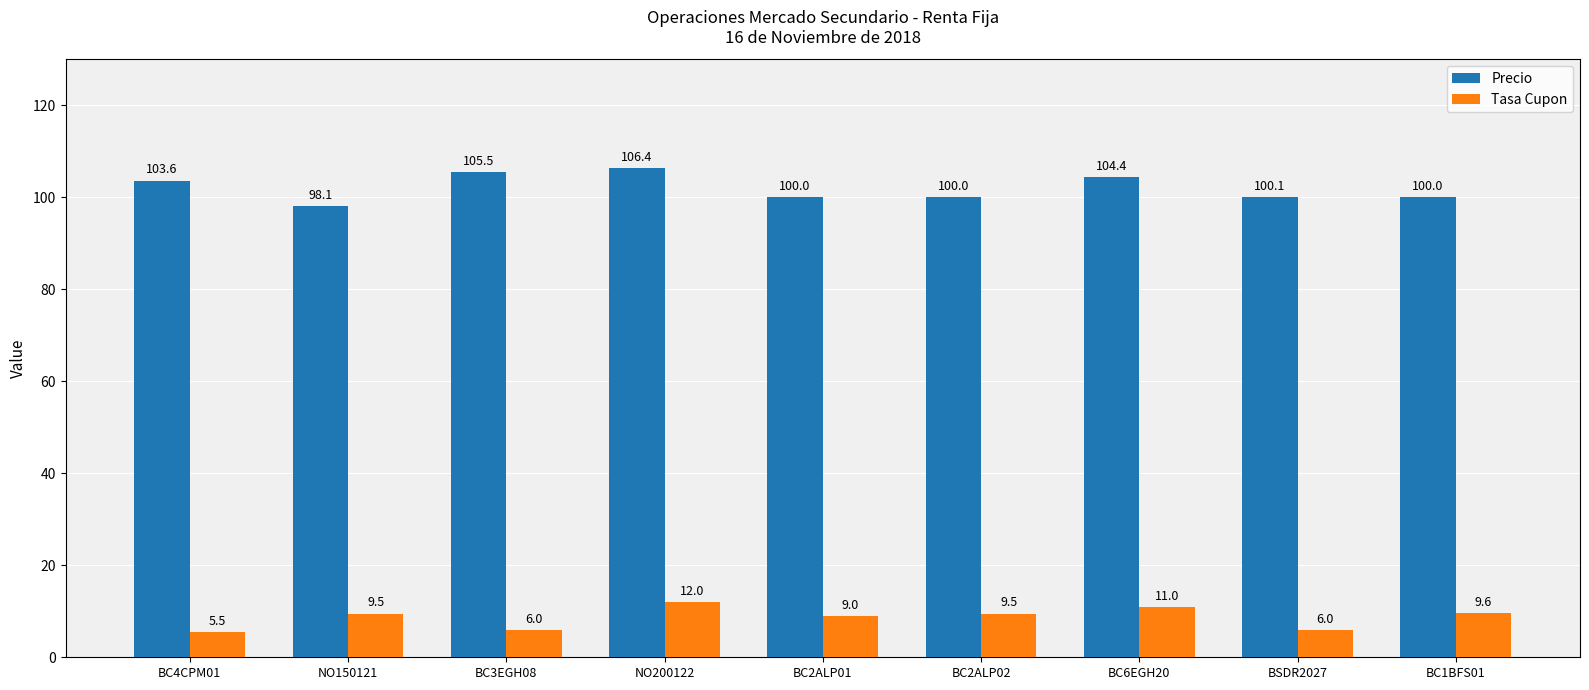

At which label is Precio closest to 102?

BC4CPM01